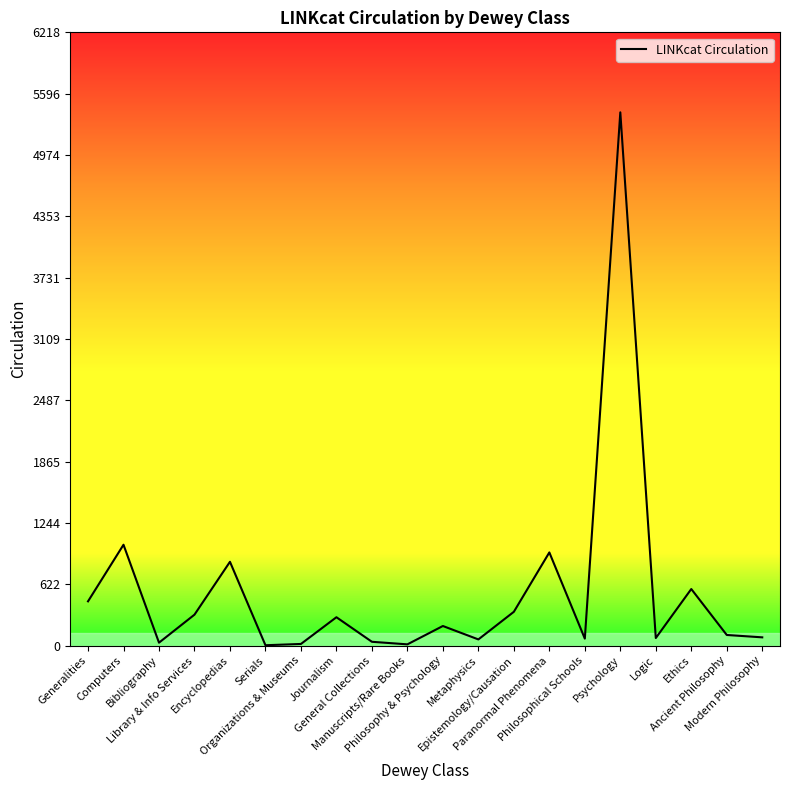

What is the difference between the maximum and minimum values?

5403